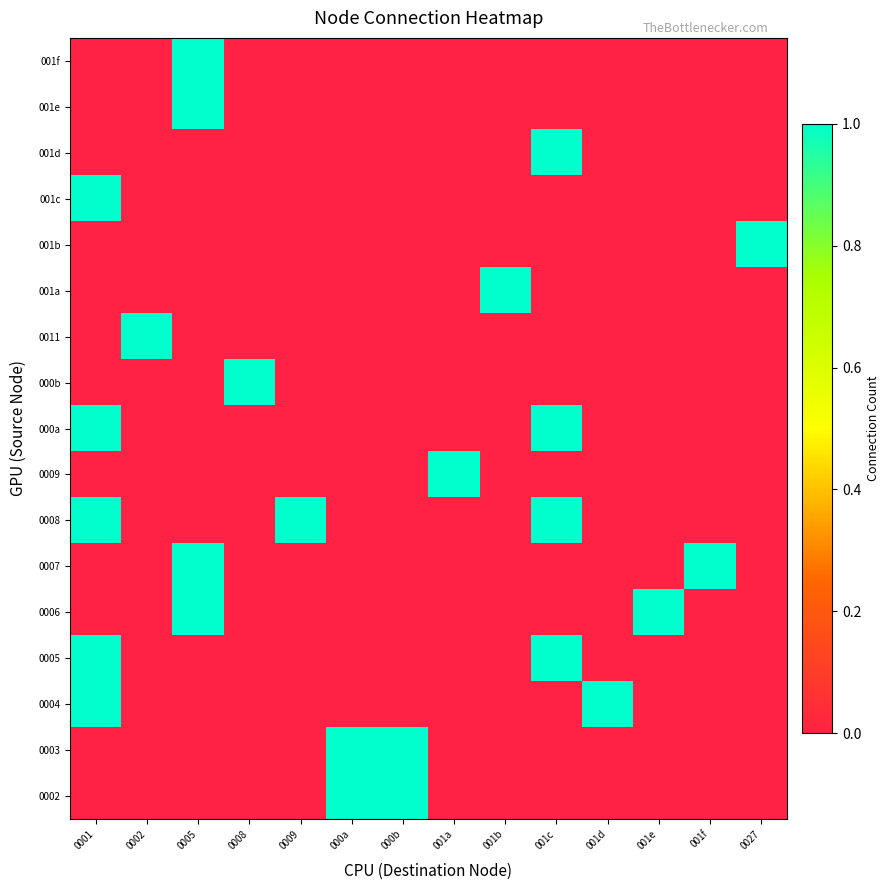

Reading left to right, transcribe all the data shown in this chart.

0002: 0001=0	0002=0	0005=0	0008=0	0009=0	000a=1	000b=1	001a=0	001b=0	001c=0	001d=0	001e=0	001f=0	0027=0
0003: 0001=0	0002=0	0005=0	0008=0	0009=0	000a=1	000b=1	001a=0	001b=0	001c=0	001d=0	001e=0	001f=0	0027=0
0004: 0001=1	0002=0	0005=0	0008=0	0009=0	000a=0	000b=0	001a=0	001b=0	001c=0	001d=1	001e=0	001f=0	0027=0
0005: 0001=1	0002=0	0005=0	0008=0	0009=0	000a=0	000b=0	001a=0	001b=0	001c=1	001d=0	001e=0	001f=0	0027=0
0006: 0001=0	0002=0	0005=1	0008=0	0009=0	000a=0	000b=0	001a=0	001b=0	001c=0	001d=0	001e=1	001f=0	0027=0
0007: 0001=0	0002=0	0005=1	0008=0	0009=0	000a=0	000b=0	001a=0	001b=0	001c=0	001d=0	001e=0	001f=1	0027=0
0008: 0001=1	0002=0	0005=0	0008=0	0009=1	000a=0	000b=0	001a=0	001b=0	001c=1	001d=0	001e=0	001f=0	0027=0
0009: 0001=0	0002=0	0005=0	0008=0	0009=0	000a=0	000b=0	001a=1	001b=0	001c=0	001d=0	001e=0	001f=0	0027=0
000a: 0001=1	0002=0	0005=0	0008=0	0009=0	000a=0	000b=0	001a=0	001b=0	001c=1	001d=0	001e=0	001f=0	0027=0
000b: 0001=0	0002=0	0005=0	0008=1	0009=0	000a=0	000b=0	001a=0	001b=0	001c=0	001d=0	001e=0	001f=0	0027=0
0011: 0001=0	0002=1	0005=0	0008=0	0009=0	000a=0	000b=0	001a=0	001b=0	001c=0	001d=0	001e=0	001f=0	0027=0
001a: 0001=0	0002=0	0005=0	0008=0	0009=0	000a=0	000b=0	001a=0	001b=1	001c=0	001d=0	001e=0	001f=0	0027=0
001b: 0001=0	0002=0	0005=0	0008=0	0009=0	000a=0	000b=0	001a=0	001b=0	001c=0	001d=0	001e=0	001f=0	0027=1
001c: 0001=1	0002=0	0005=0	0008=0	0009=0	000a=0	000b=0	001a=0	001b=0	001c=0	001d=0	001e=0	001f=0	0027=0
001d: 0001=0	0002=0	0005=0	0008=0	0009=0	000a=0	000b=0	001a=0	001b=0	001c=1	001d=0	001e=0	001f=0	0027=0
001e: 0001=0	0002=0	0005=1	0008=0	0009=0	000a=0	000b=0	001a=0	001b=0	001c=0	001d=0	001e=0	001f=0	0027=0
001f: 0001=0	0002=0	0005=1	0008=0	0009=0	000a=0	000b=0	001a=0	001b=0	001c=0	001d=0	001e=0	001f=0	0027=0